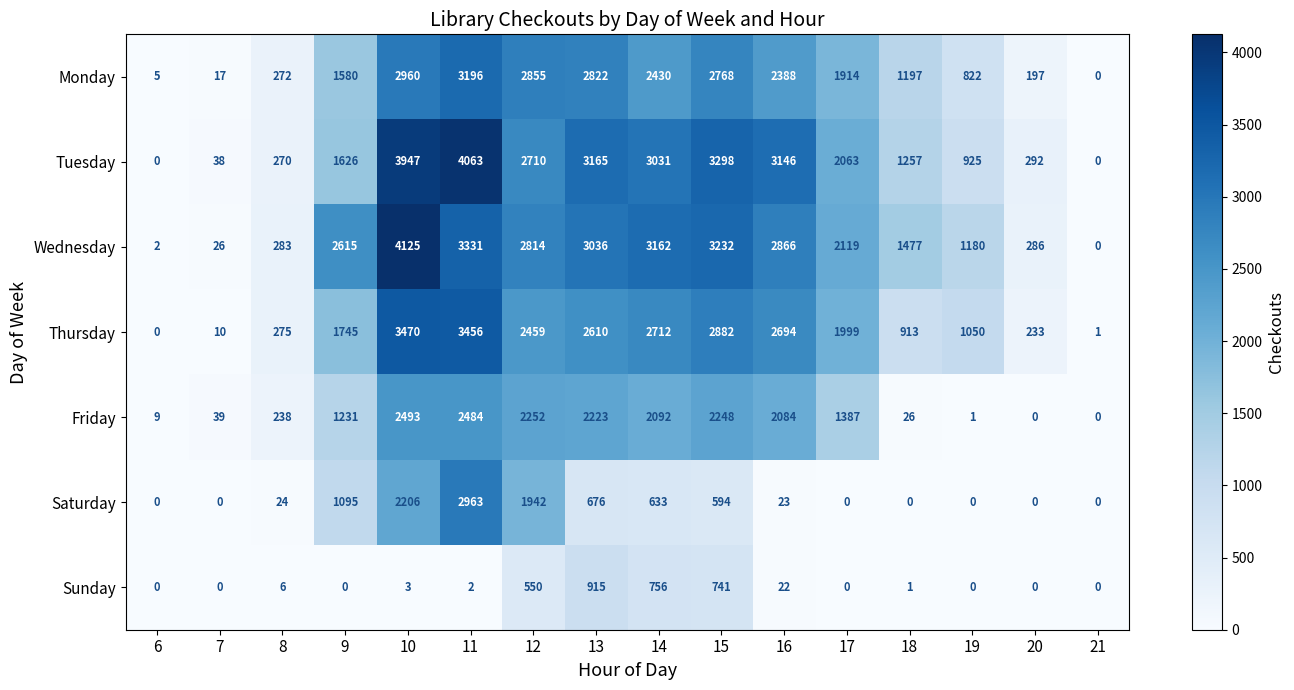

What value does the Friday series have at 7, to the nearest 10?

40